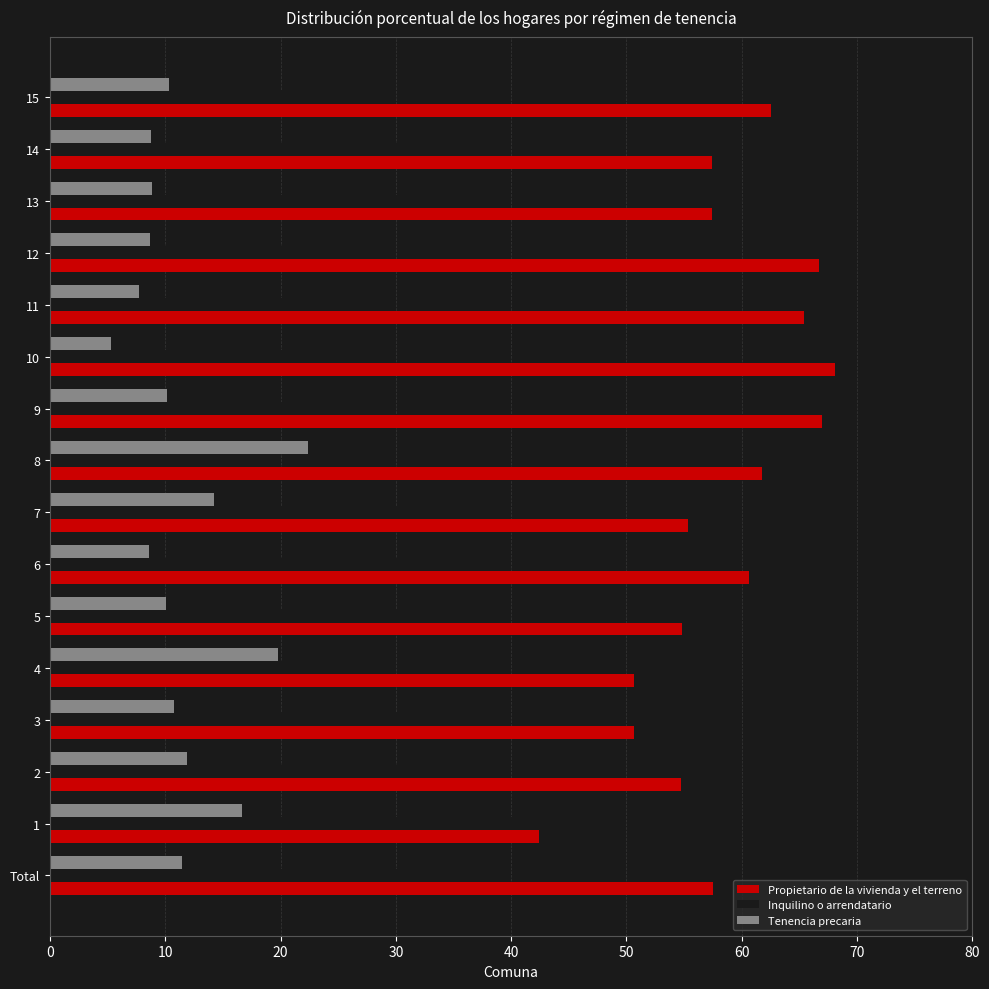

Is the value of Tenencia precaria at 14 greater than the value of Inquilino o arrendatario at 10?

No